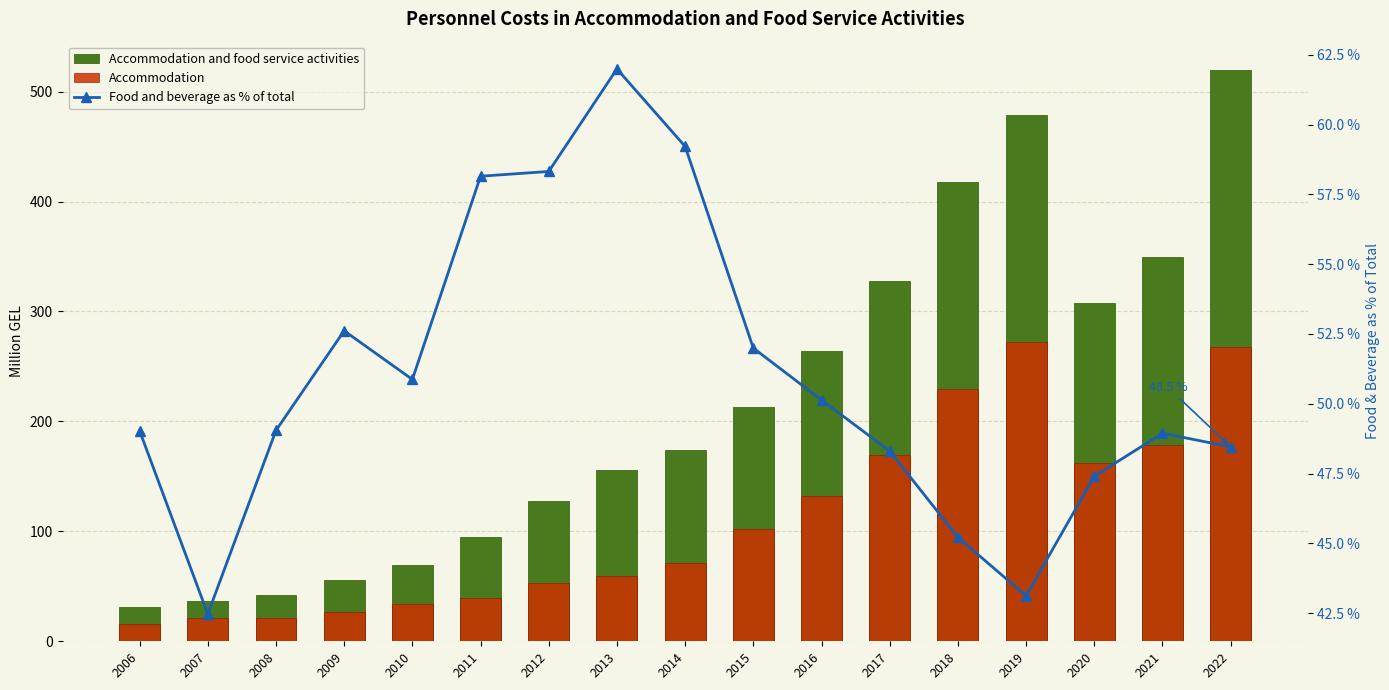

What is the difference between the maximum and second lowest values in the Accommodation and food service activities series?

482.9